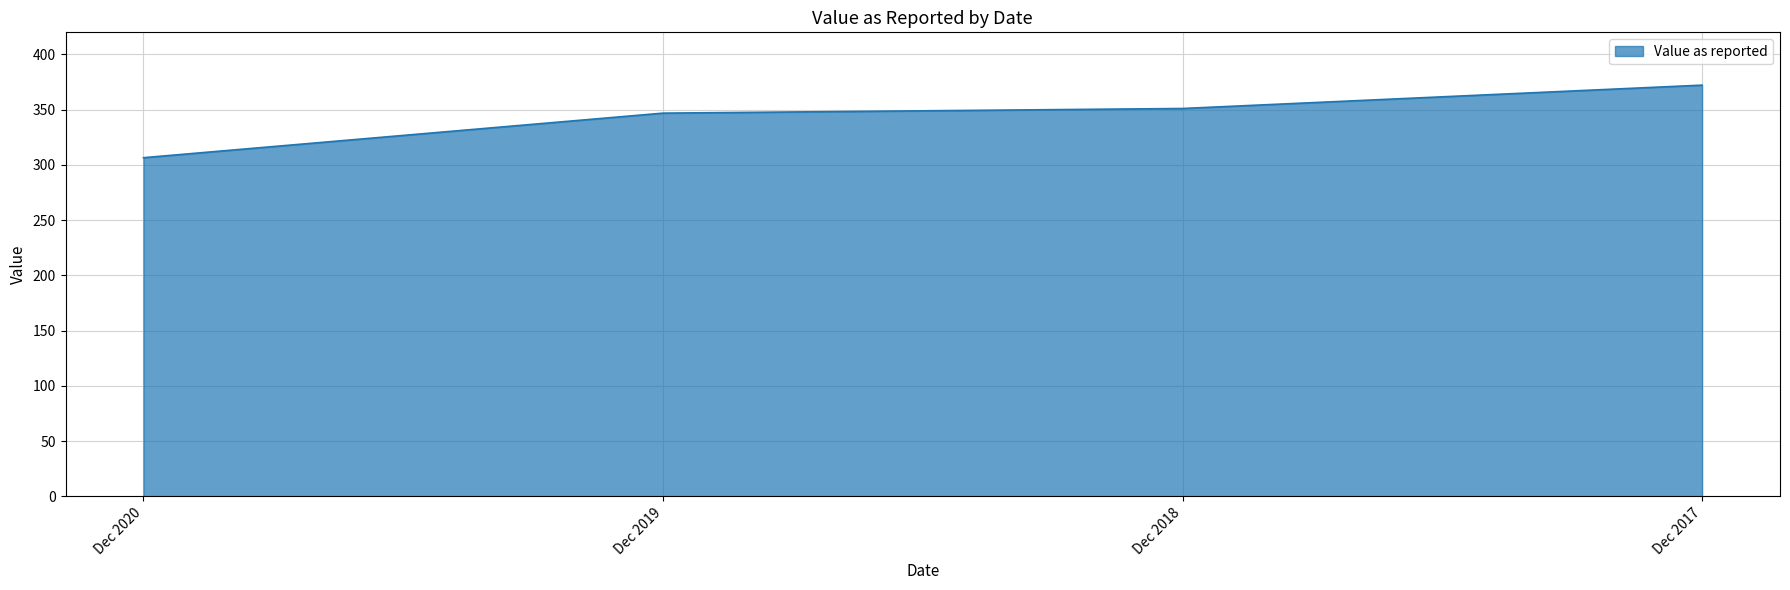

Reading right to left, list all the values displayed in this chart.

Dec 2017=372.2	Dec 2018=351.1	Dec 2019=346.9	Dec 2020=306.6